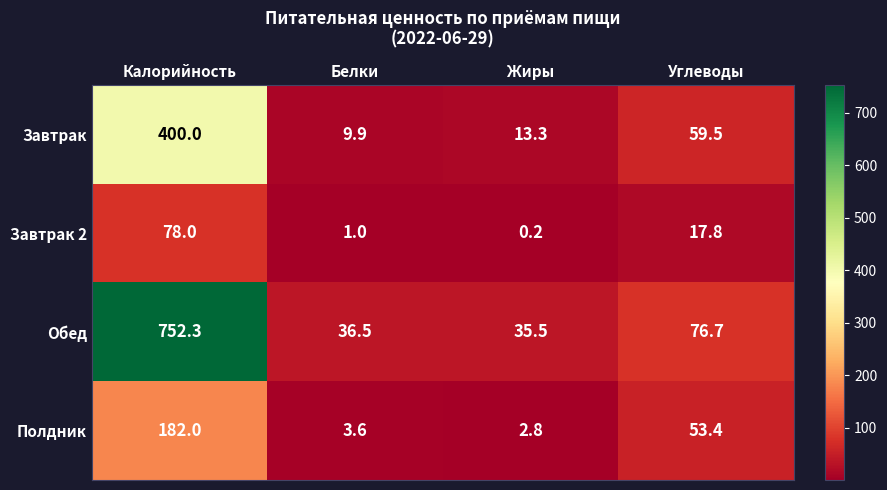

Rank the categories by Полдник value from highest to lowest.

Калорийность, Углеводы, Белки, Жиры